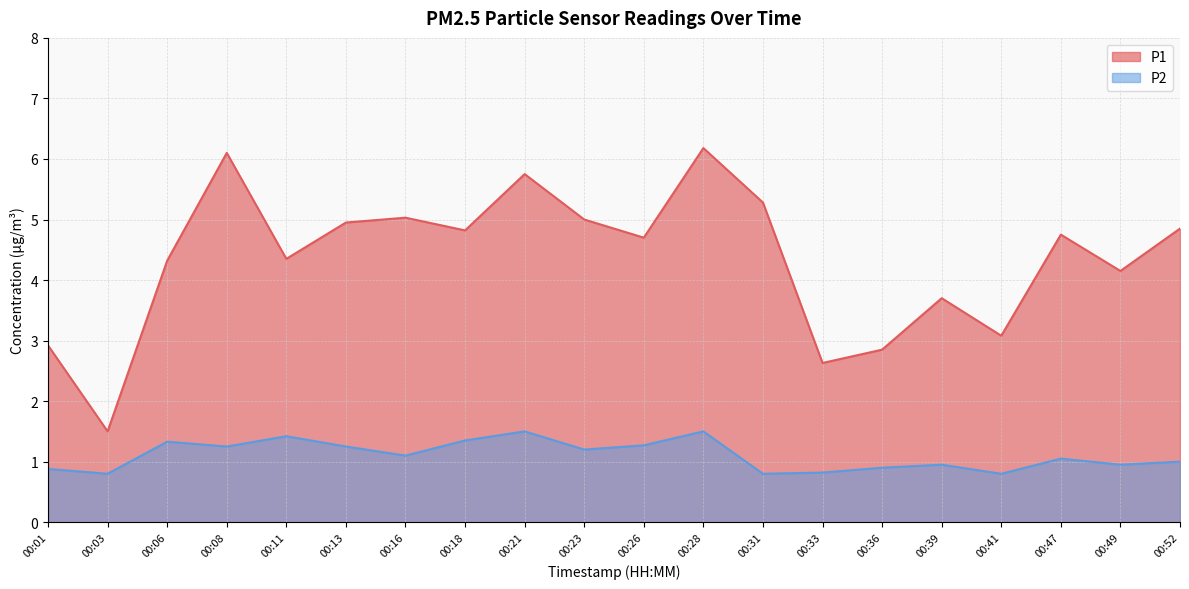

True or false: P1 and P2 intersect in this chart.

False